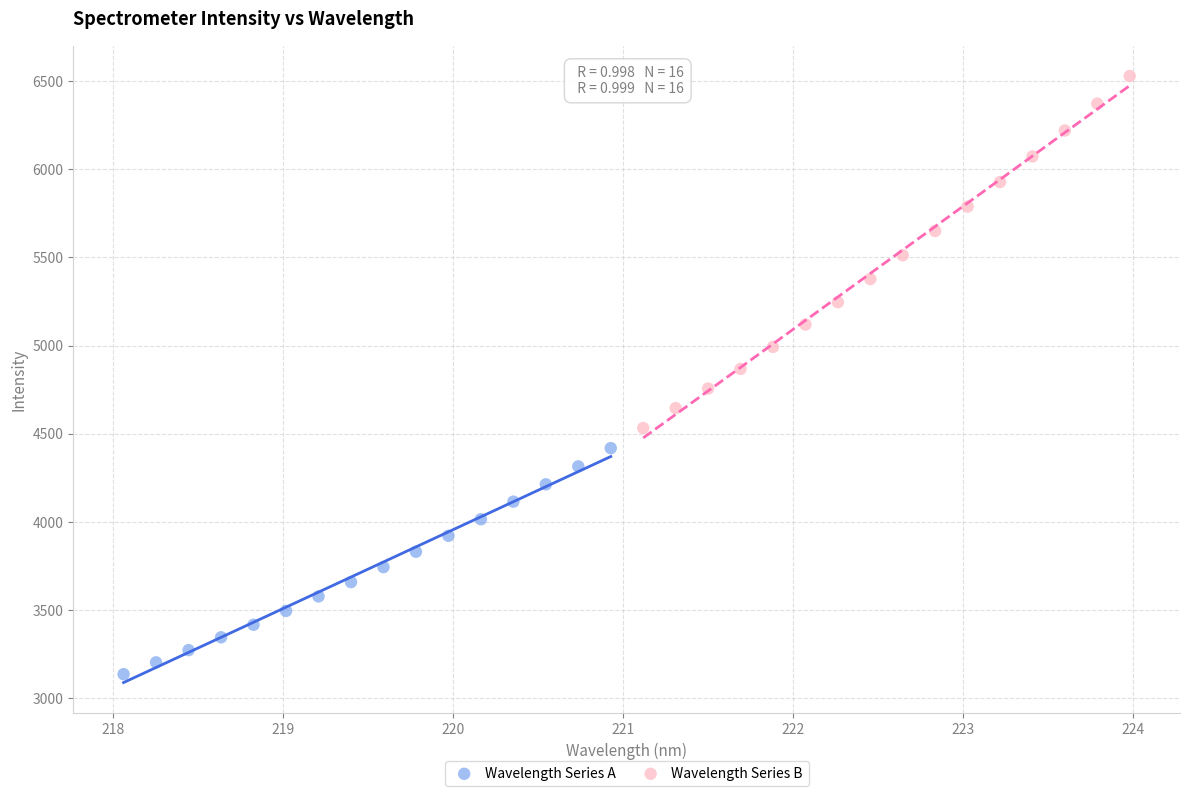

Which series has the widest spread of Y values?

Wavelength Series B